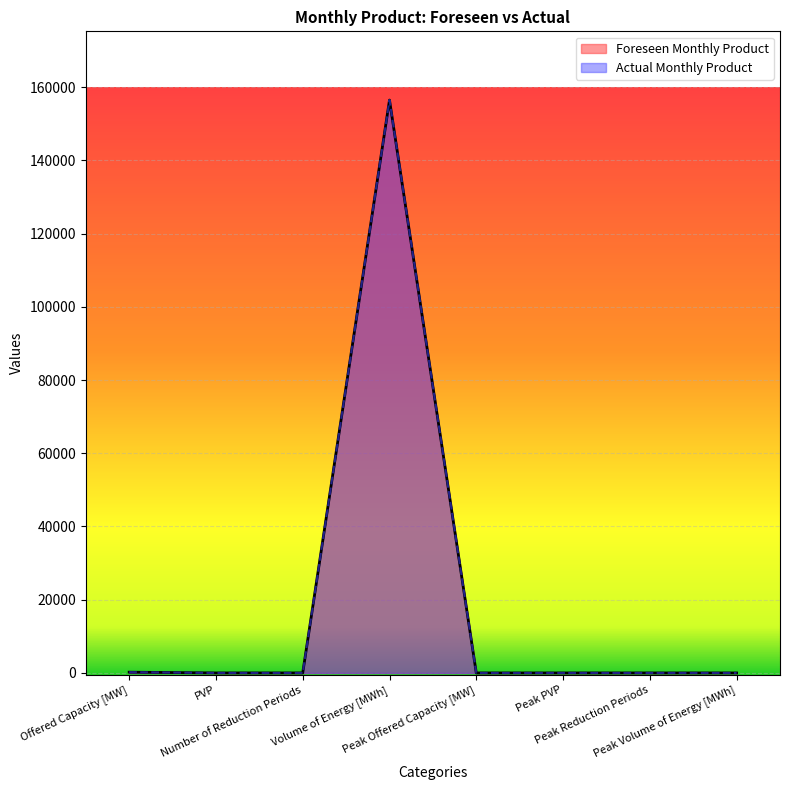

What are all the series names shown in the legend?

Foreseen Monthly Product, Actual Monthly Product